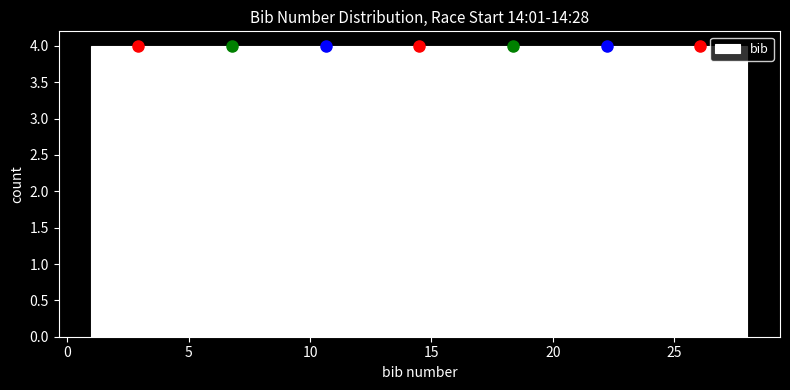

Reading left to right, transcribe this chart: for each bar, give the range it covers on the x-axis and its height. Neither the bar edges nor the heights are printed on the chart, so give them approximately, as read against the axes.

1.0 to 5.0: 4
5.0 to 8.5: 4
8.5 to 12.5: 4
12.5 to 16.5: 4
16.5 to 20.5: 4
20.5 to 24.0: 4
24.0 to 28.0: 4